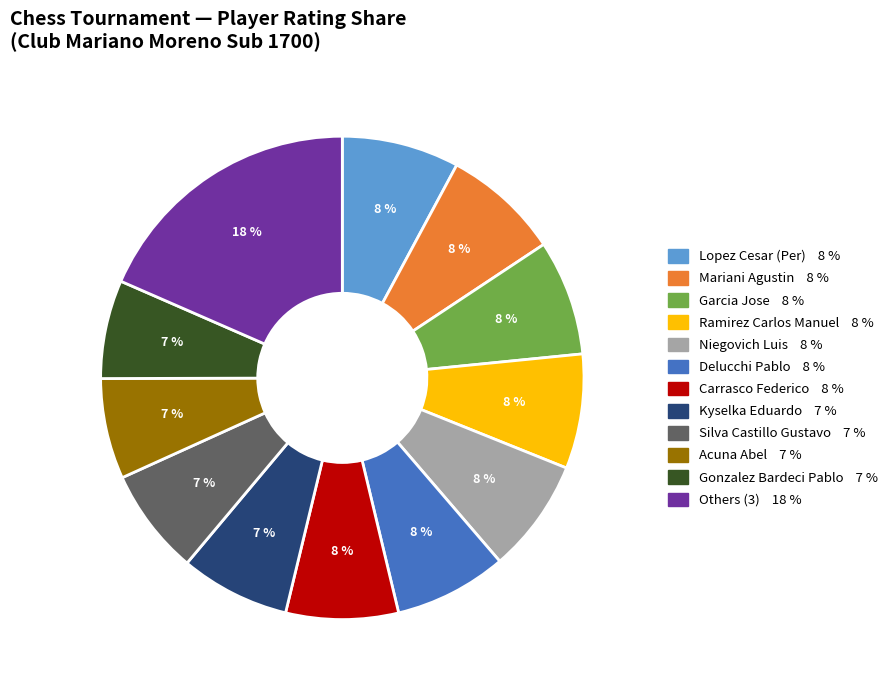

Does any single category account for the majority?

No